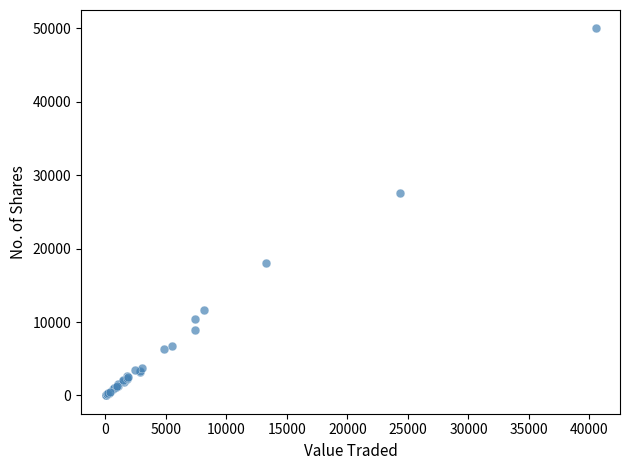

What Y value in the scatter plot is closest to 25003?

27571